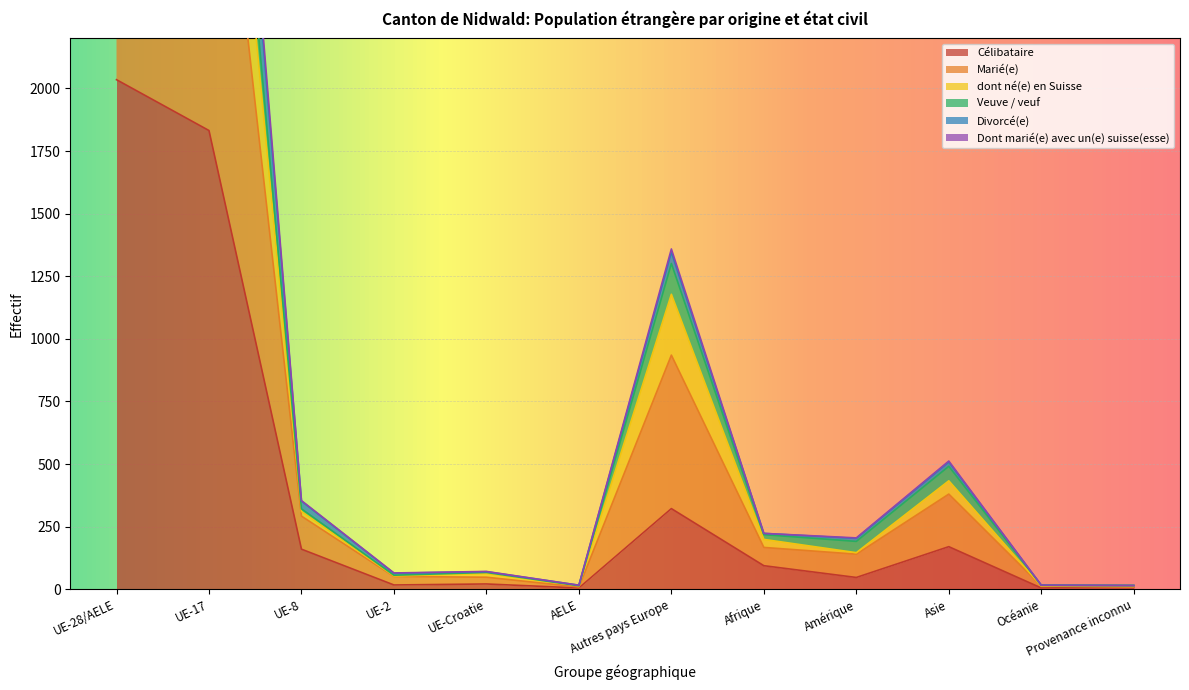

Where does the dont né(e) en Suisse series first go above 199?

UE-28/AELE